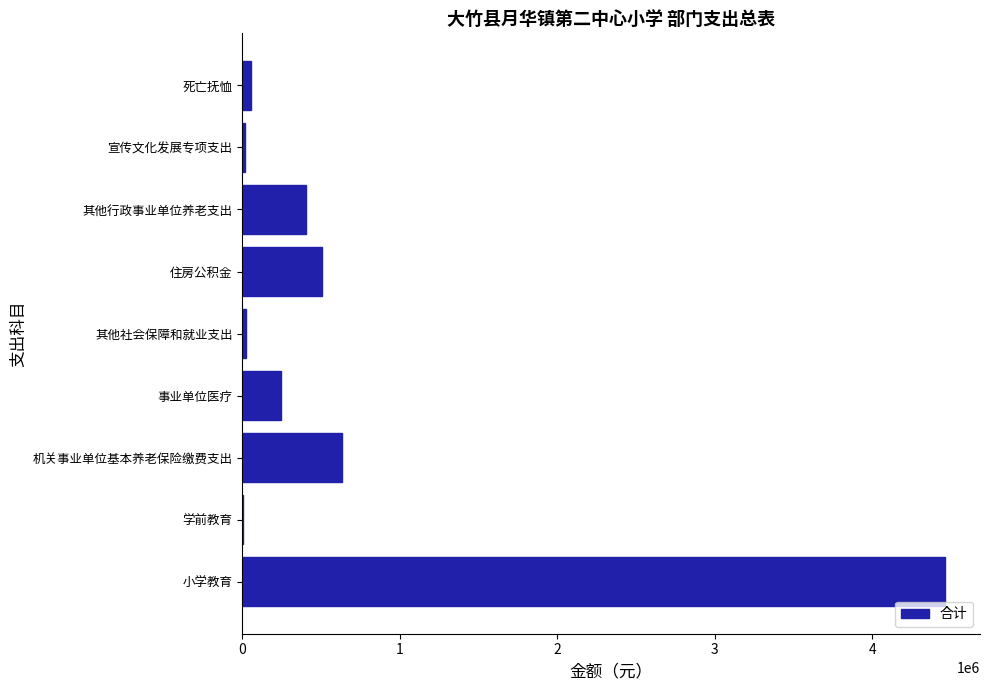

At which label is the value closest to 2233083?

机关事业单位基本养老保险缴费支出